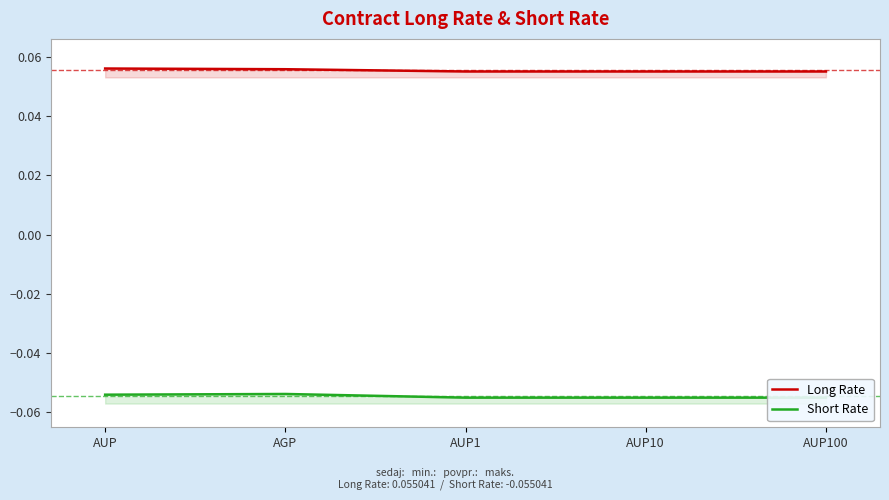

True or false: Short Rate and Long Rate intersect in this chart.

False